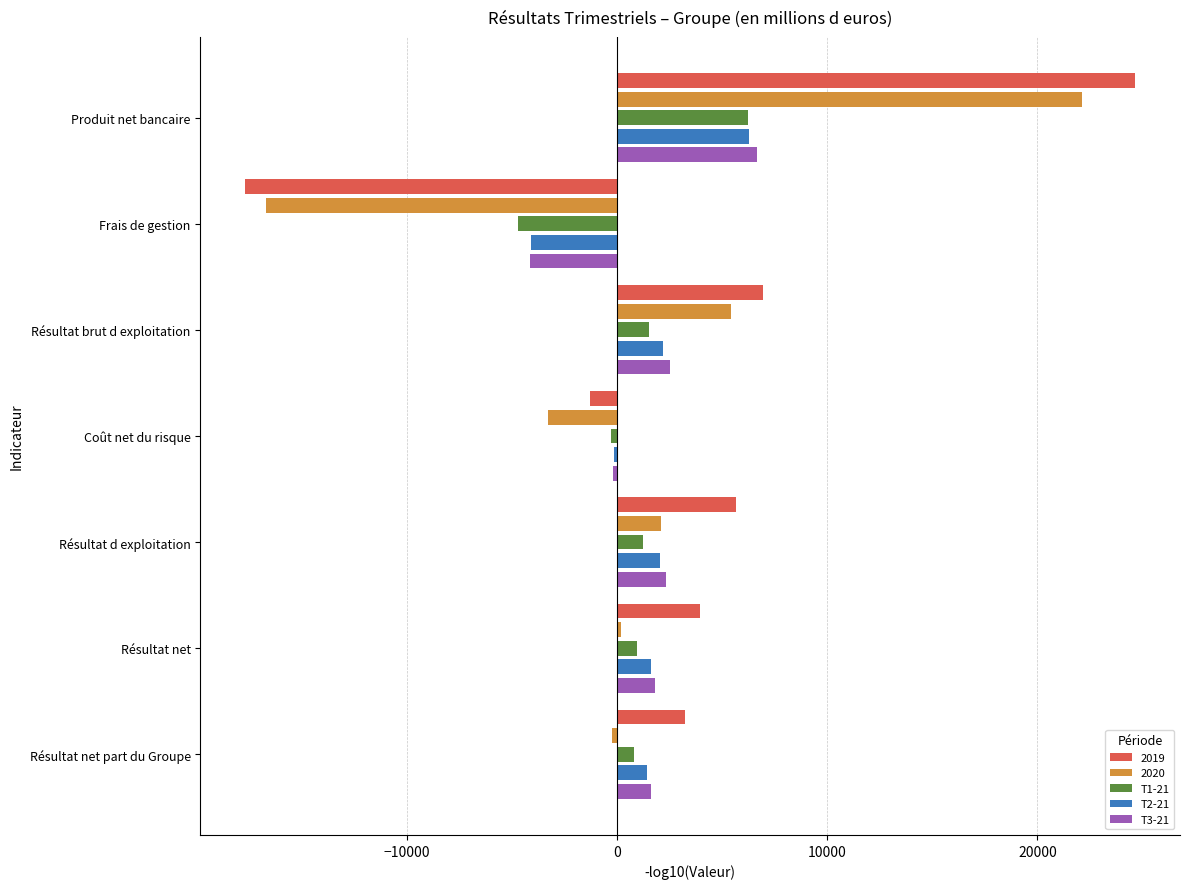

At which label does T1-21 reach its peak?

Produit net bancaire